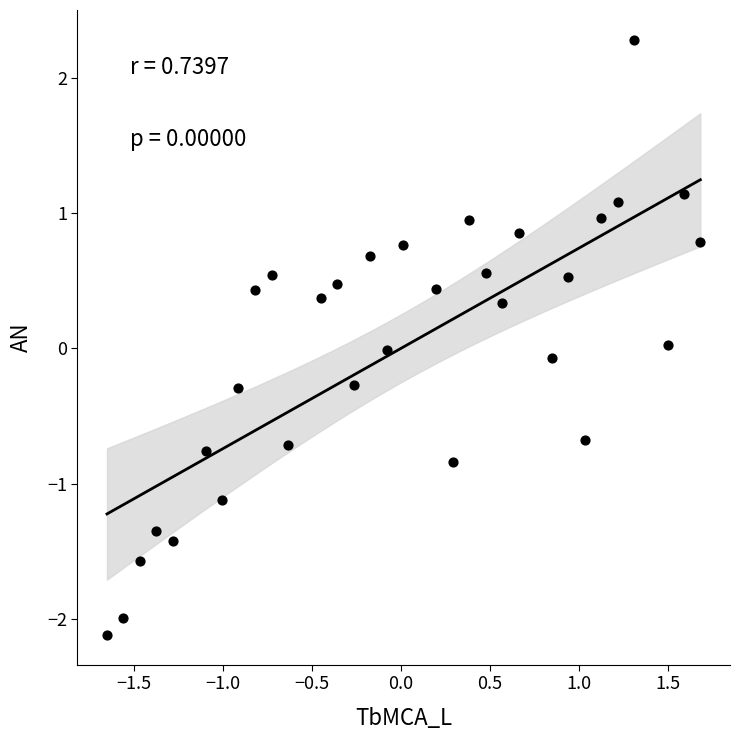

What is the range of Y values (max minus min)?

4.4